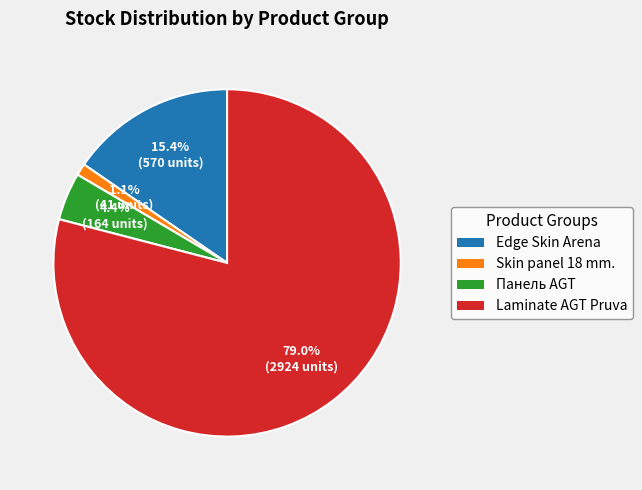

Does any single category account for the majority?

Yes